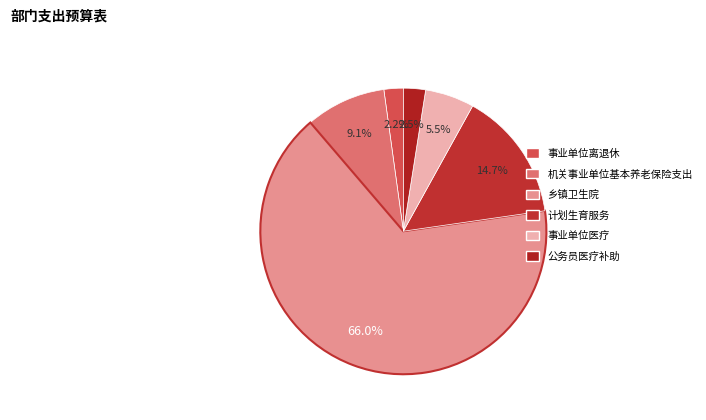

Count the number of slices in the pie.

6